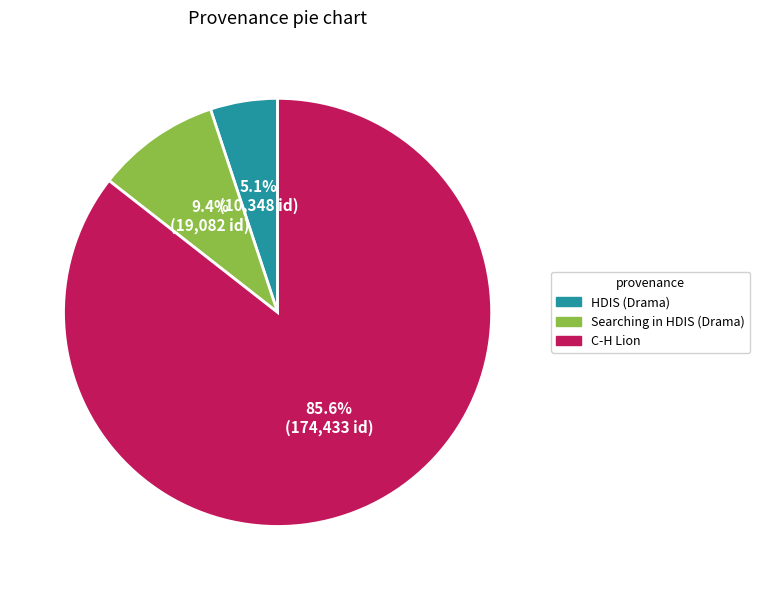

To the nearest percent, what portion does Searching in HDIS (Drama) represent?

9%